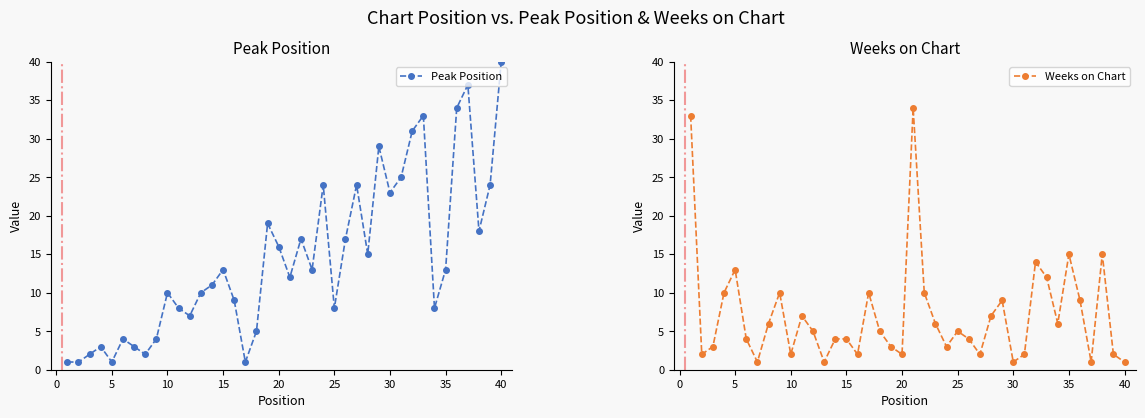

Which series has the largest total across all categories?

Peak Position